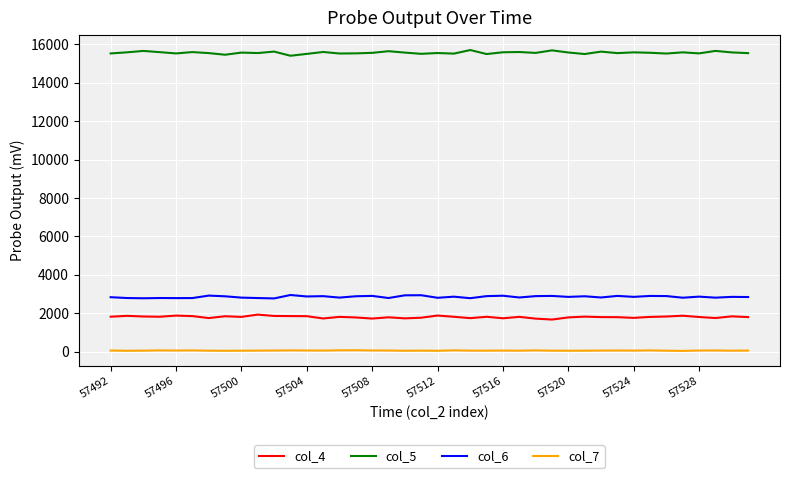

Rank the series by their maximum value, from highest to lowest.

col_5, col_6, col_4, col_7